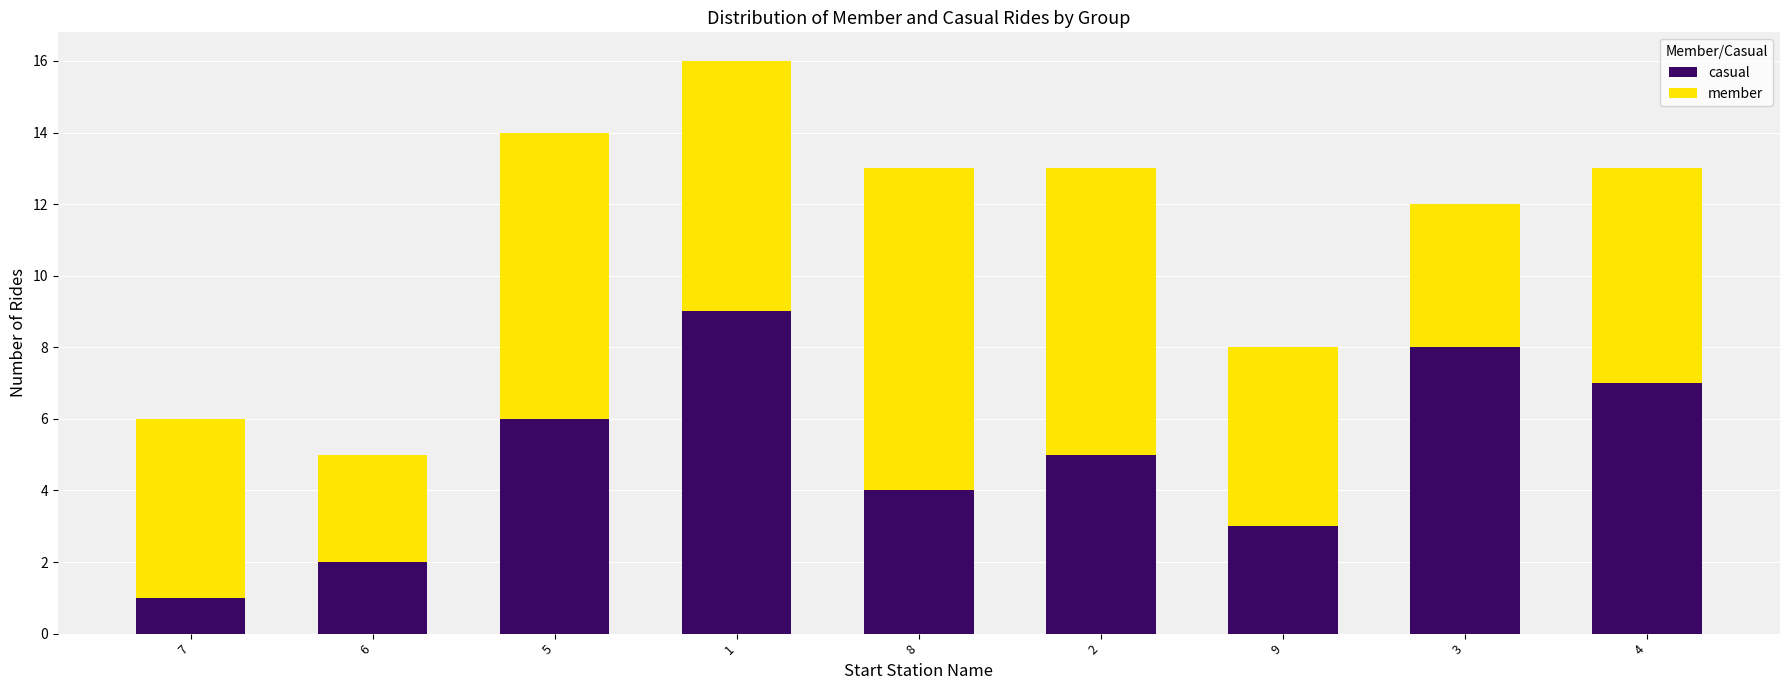

Rank the categories by casual value from lowest to highest.

7, 6, 9, 8, 2, 5, 4, 3, 1